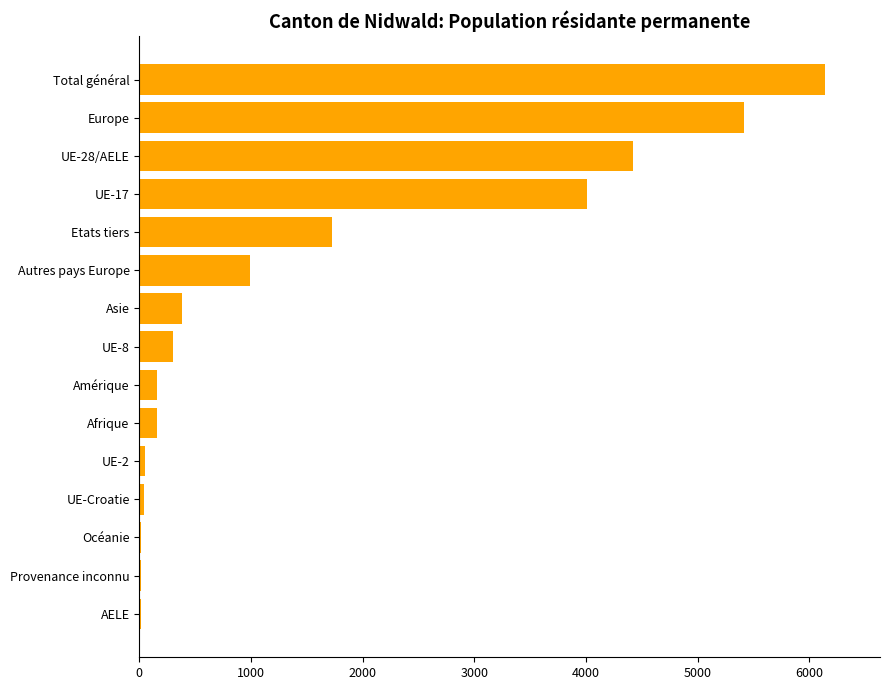

Which label corresponds to the largest value in the chart?

Total général